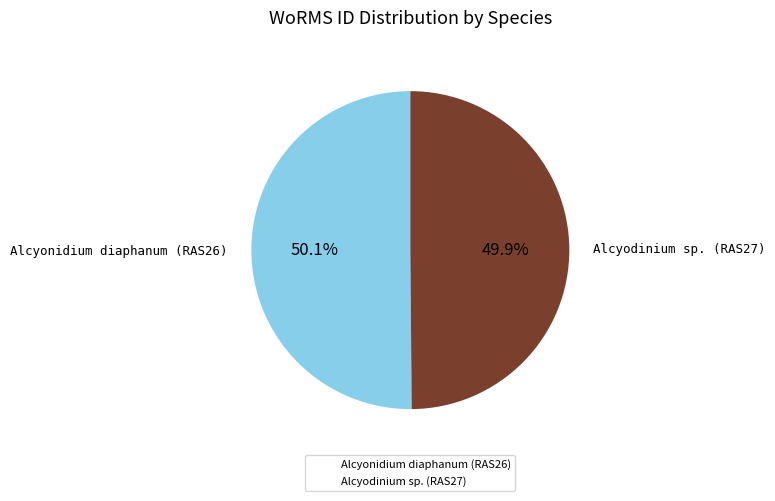

What is the total percentage of Alcyodinium sp. (RAS27) and Alcyonidium diaphanum (RAS26)?

100.0%